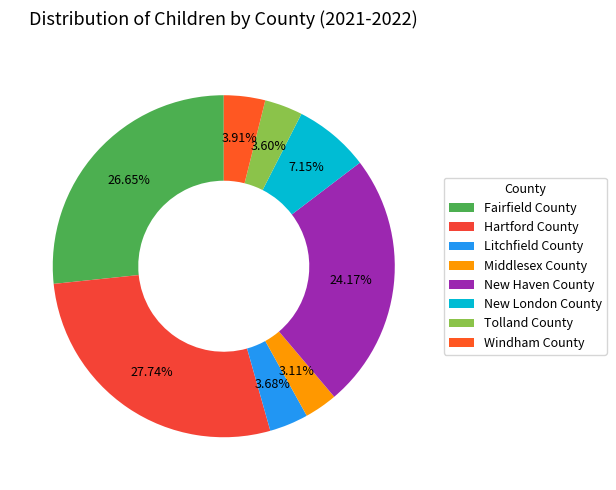

Is it true that Fairfield County is 27% of the pie?

True